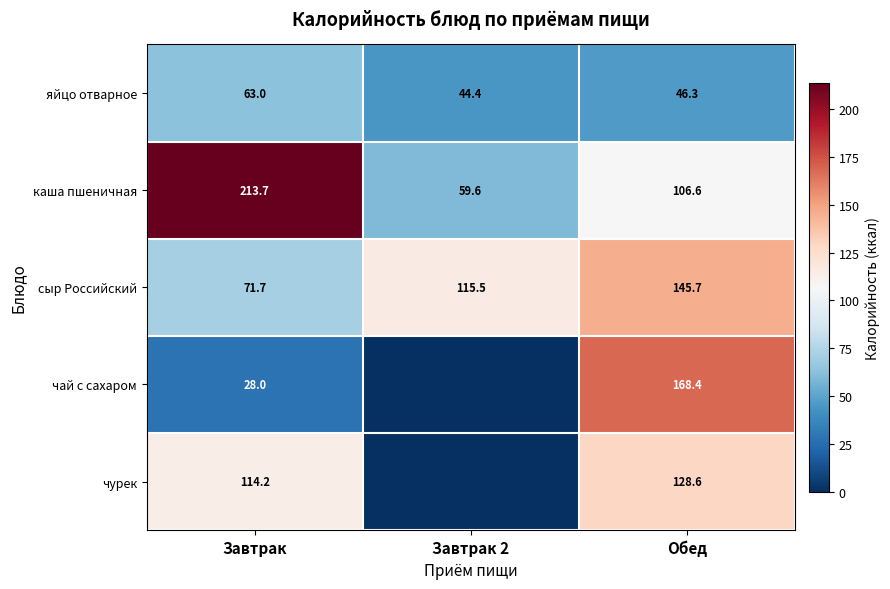

Which label corresponds to the smallest value in the chart?

Завтрак 2